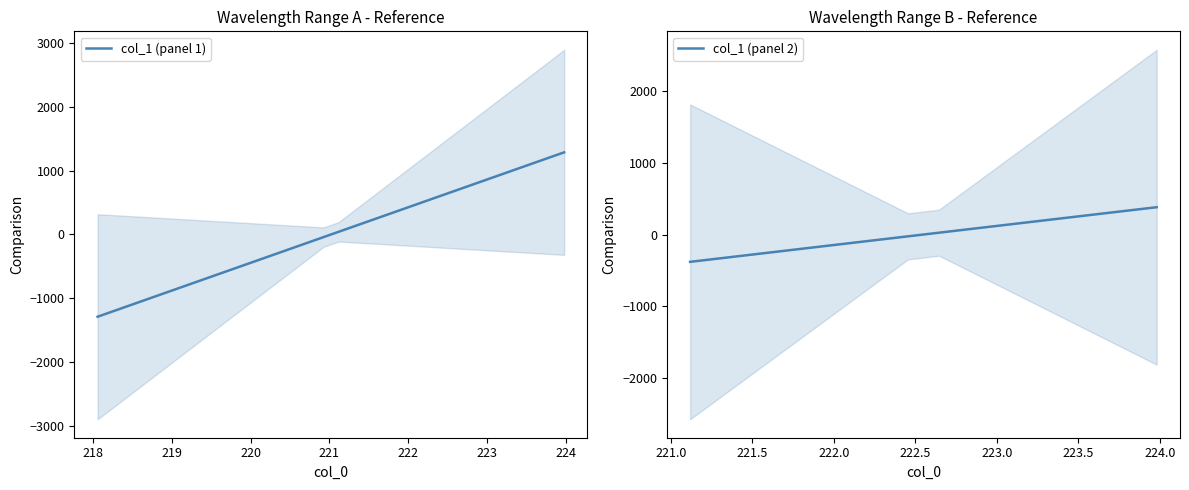

What is the minimum value shown in the chart?

-1286.5